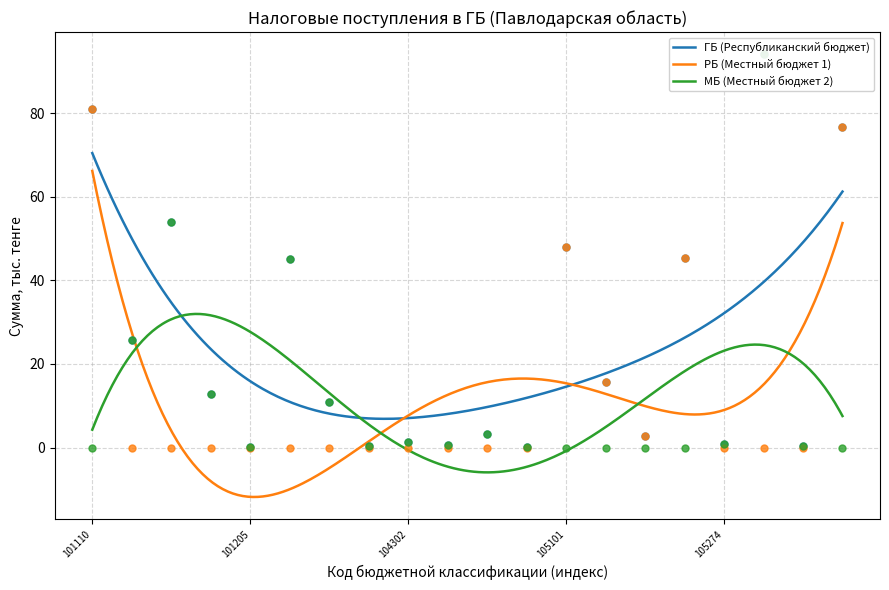

What is the total value across all series at 104302?

2.7